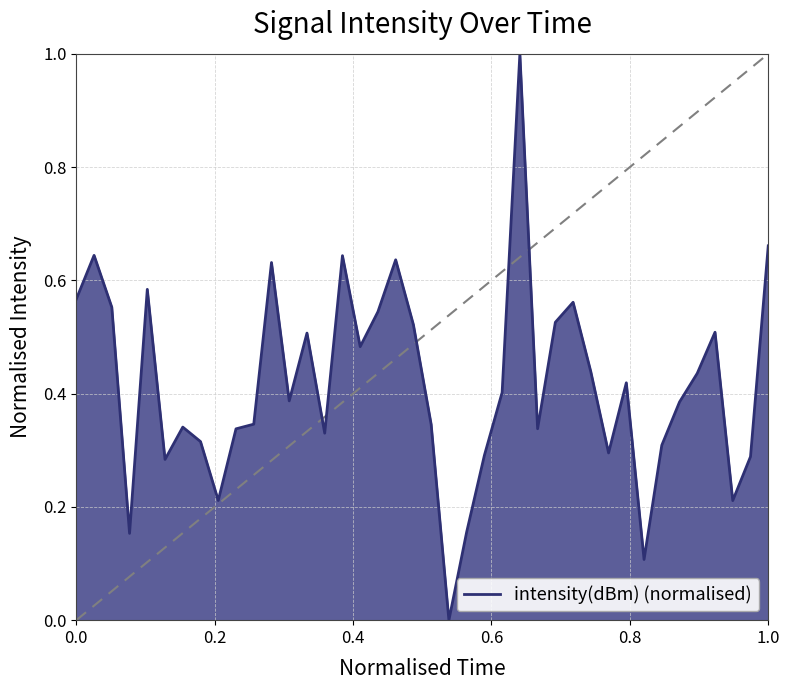

What is the maximum value shown in the chart?

1.0